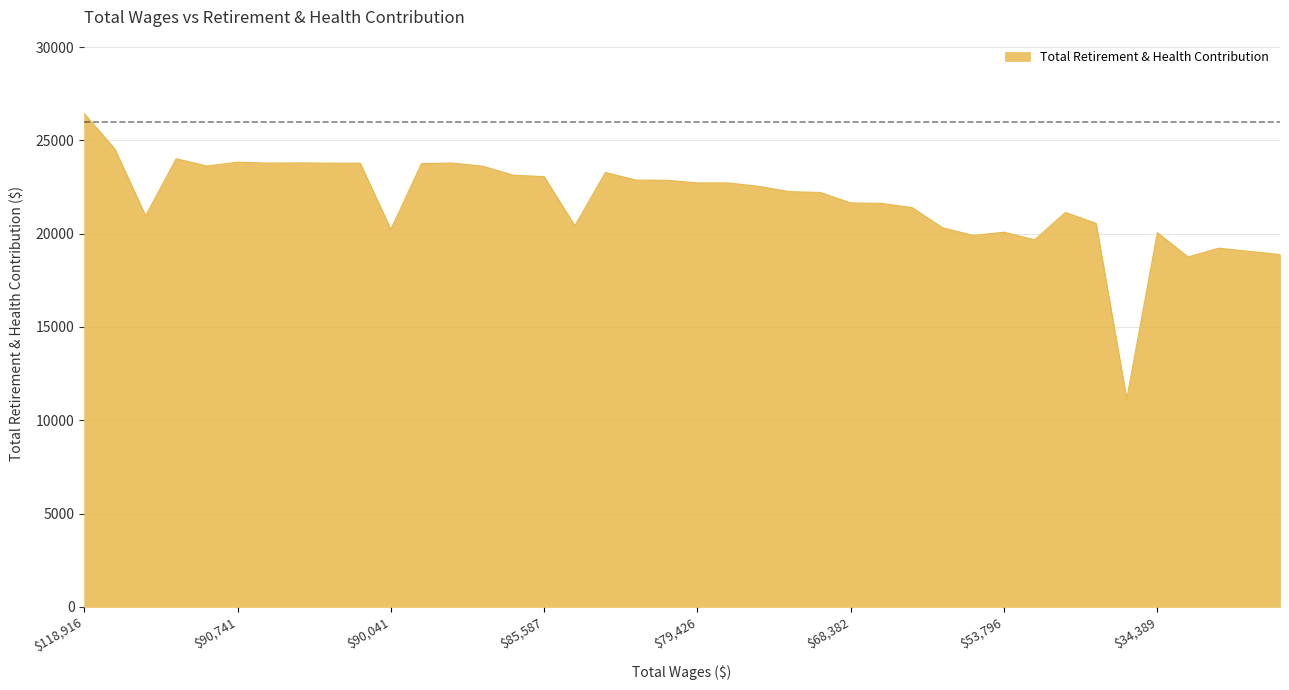

What is the difference between the maximum and minimum values?

15298